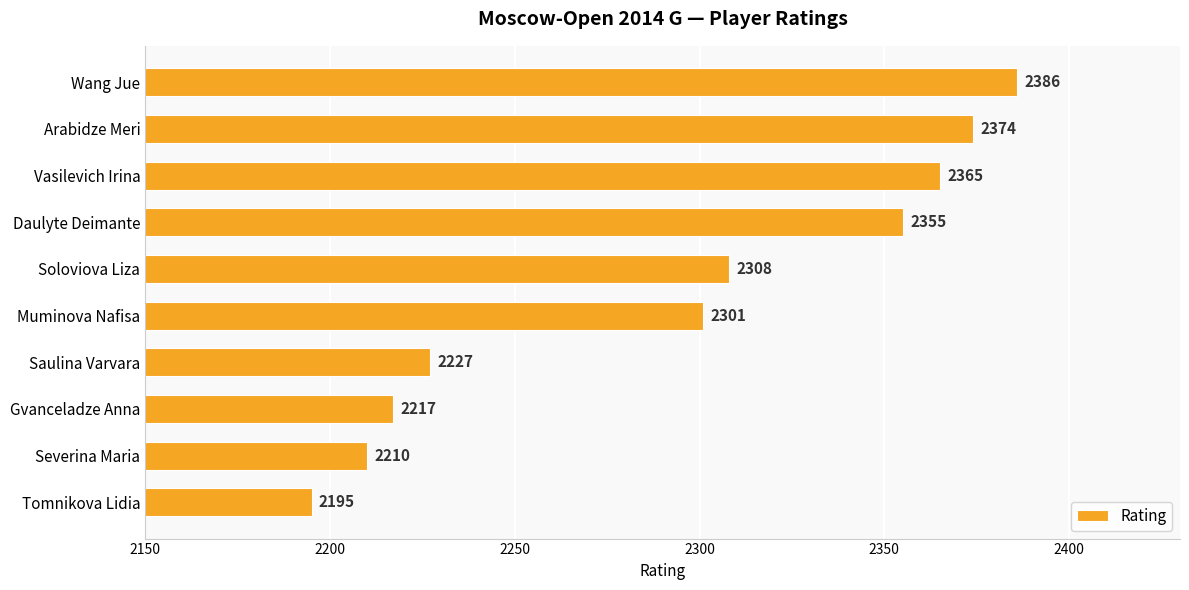

What is the label of the 7th bar from the bottom?

Daulyte Deimante